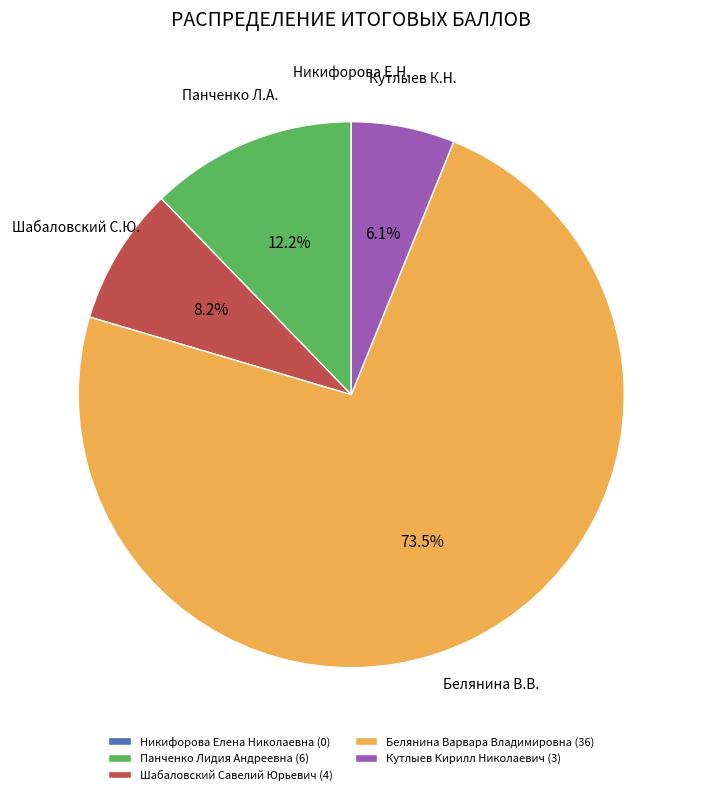

Is the sum of Кутлыев Кирилл Николаевич and Панченко Лидия Андреевна greater than half?

No